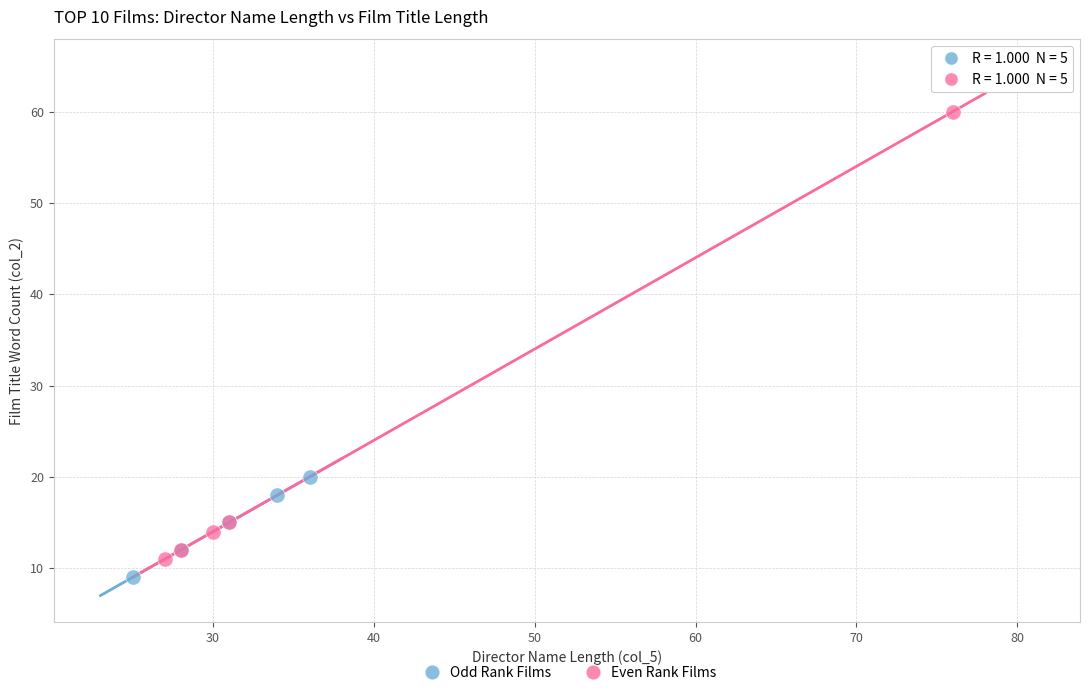

Which series contains the highest Y value?

Even Rank Films